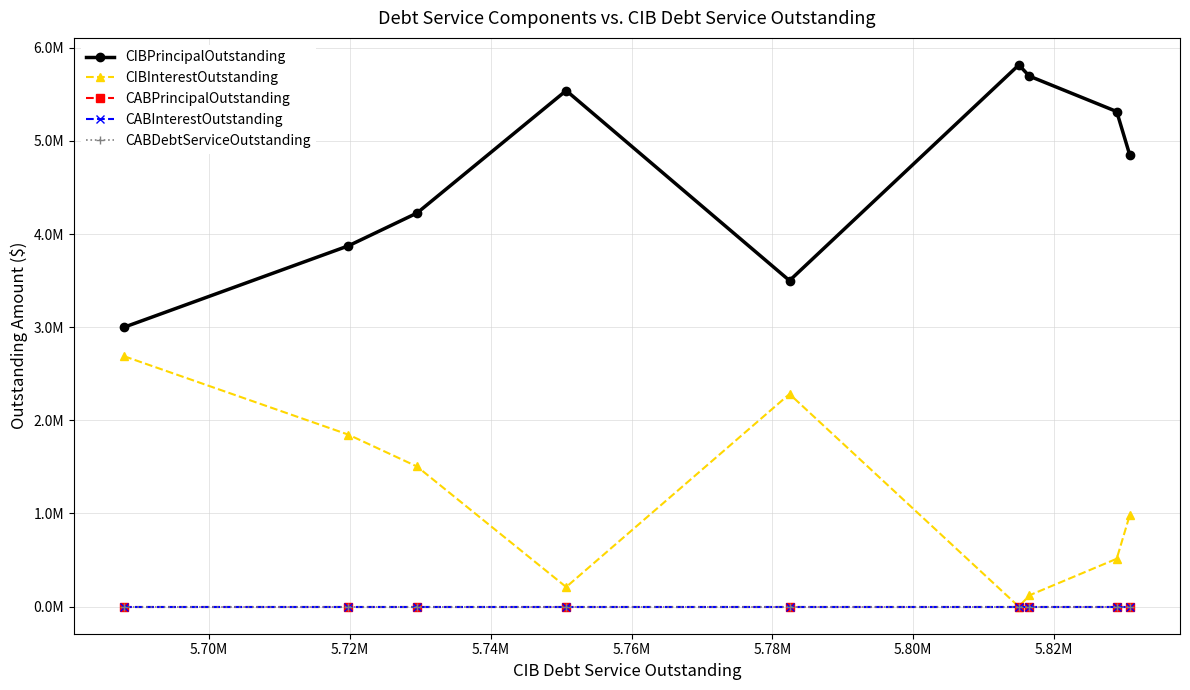

Does the chart have visible grid lines?

Yes